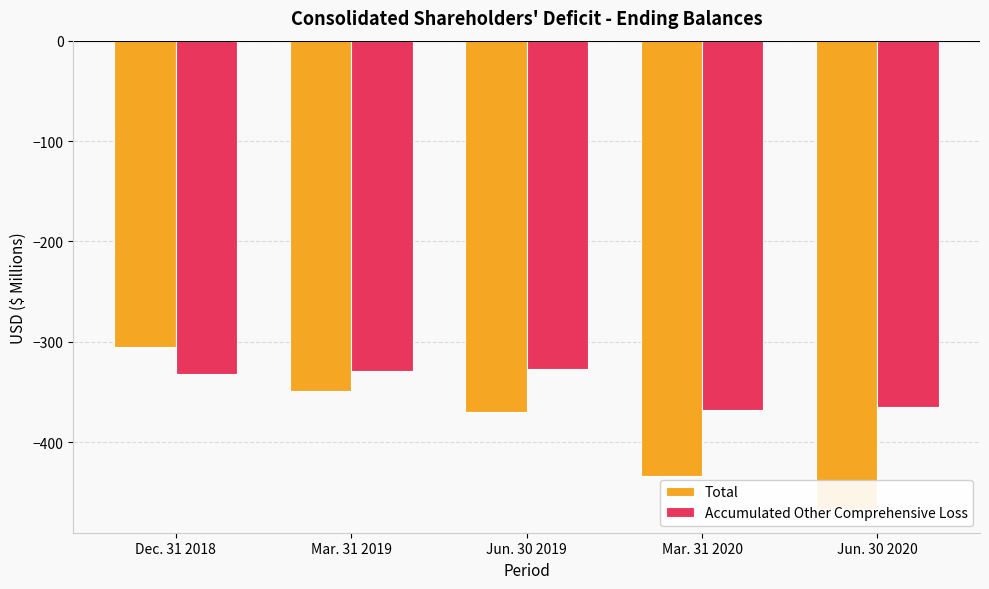

What position from the left is Jun. 30 2020?

5